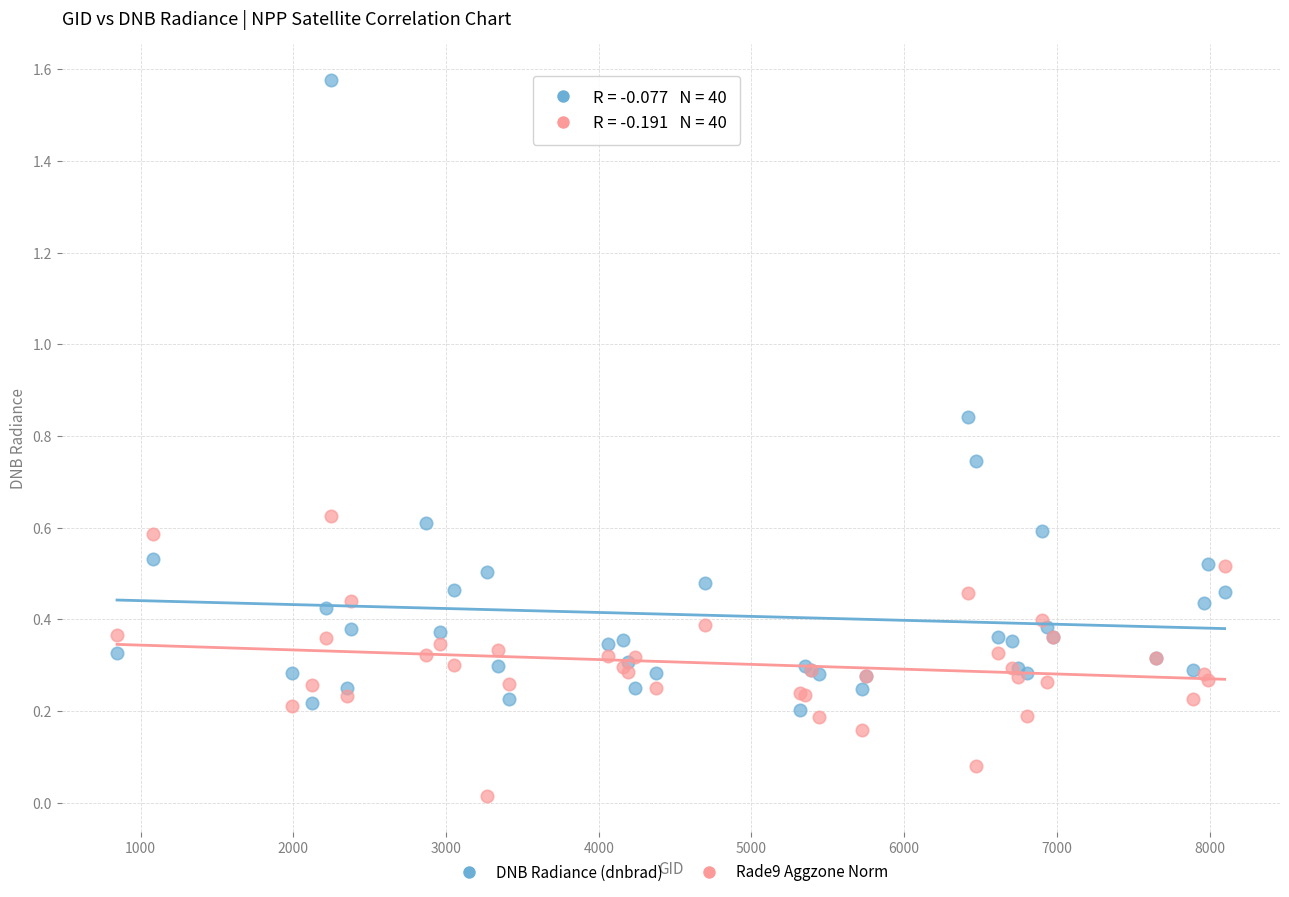

Which series has the largest Y range (max minus min)?

DNB Radiance (dnbrad)